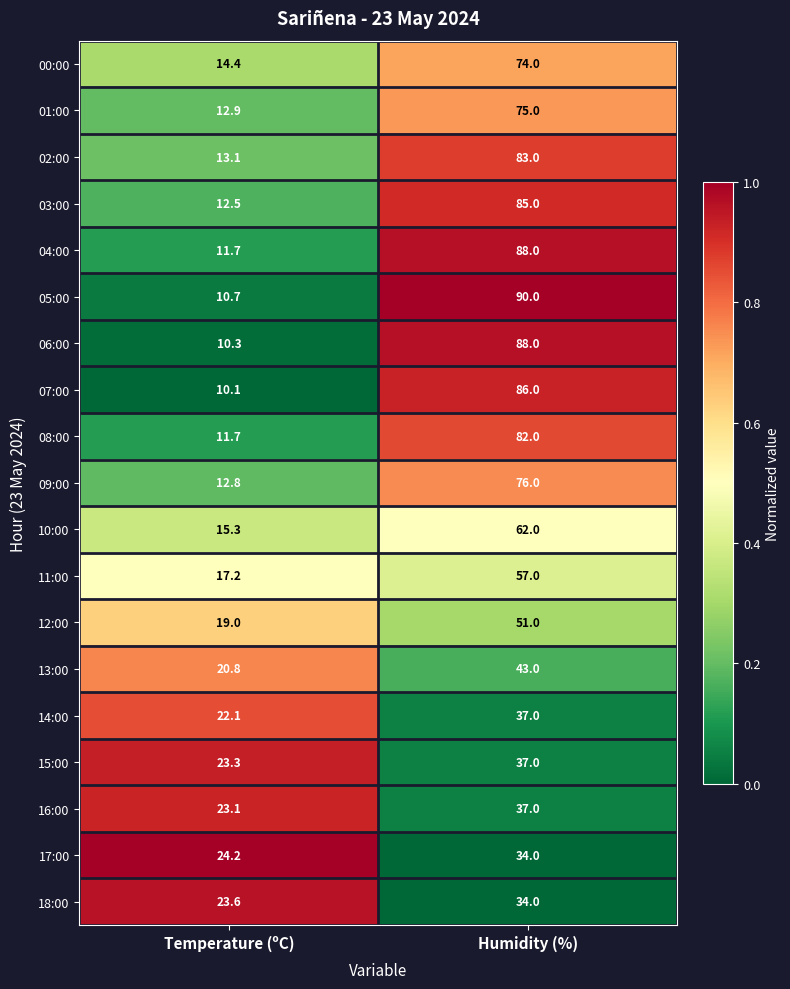

What is the difference between the maximum and minimum values in the 08:00 series?

70.3